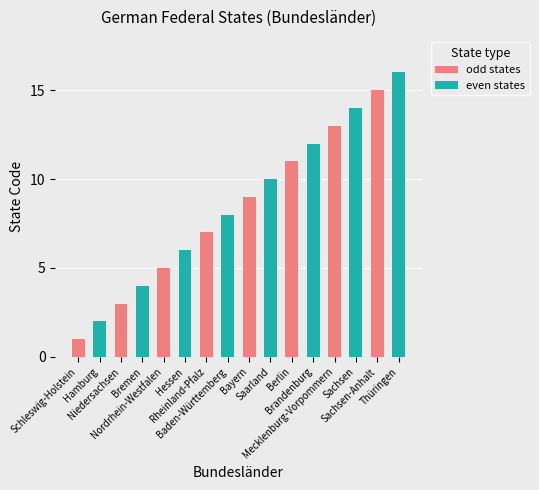

What is the sum of all even states values?

72